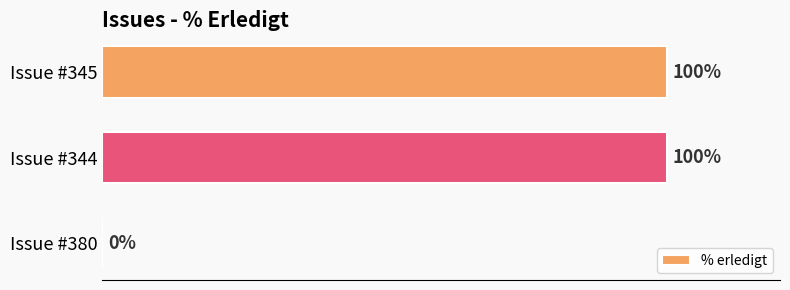

Where is the data nearest to the value 50?

Issue #380